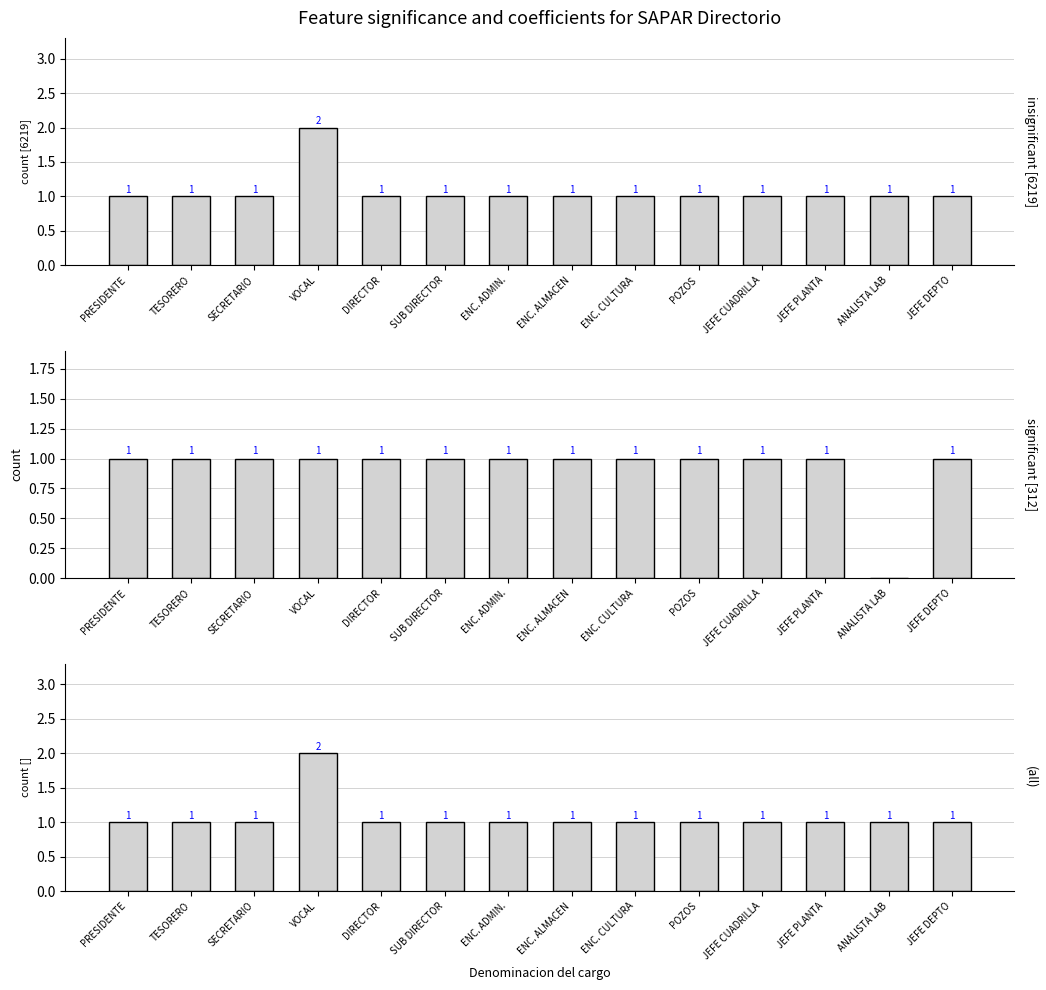

What is the ratio of the value at JEFE CUADRILLA to the value at ANALISTA LAB?

1.0